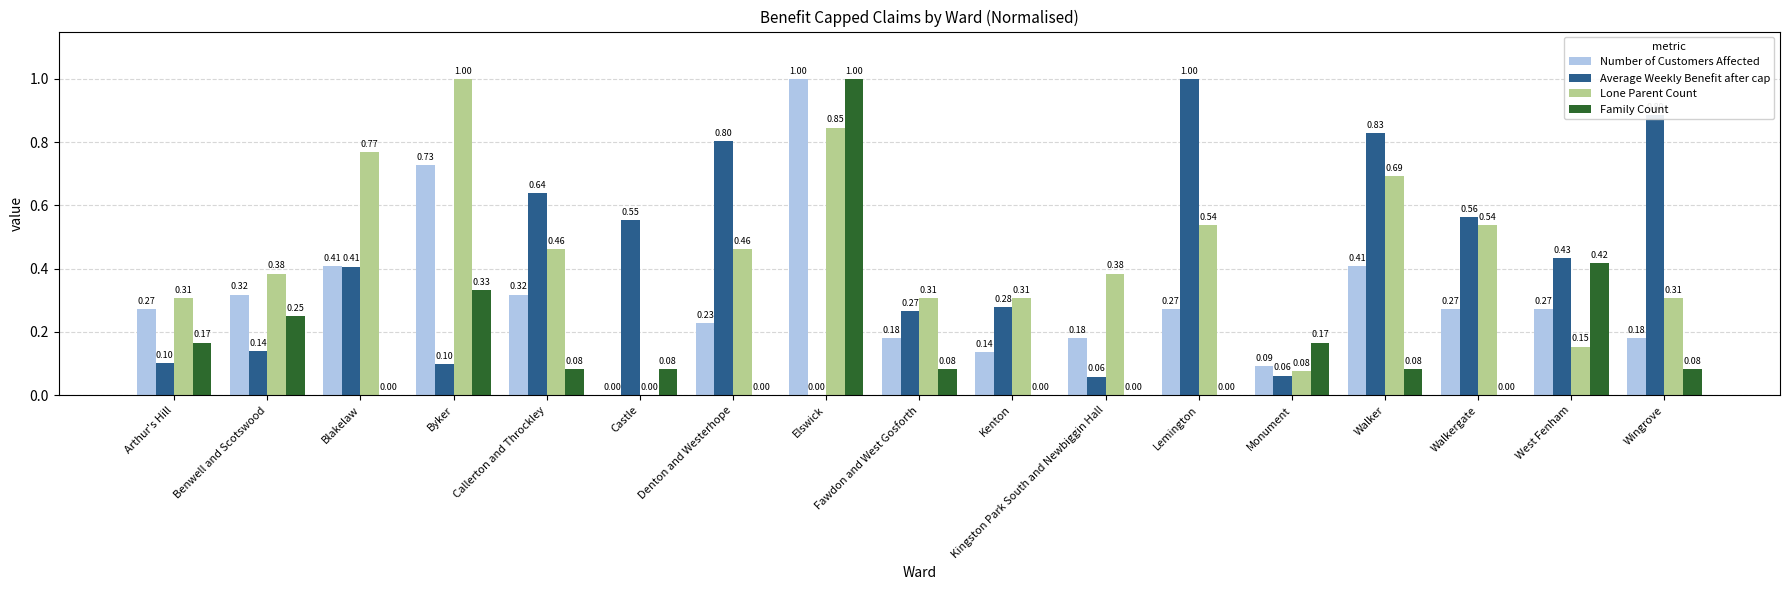

Which series has the largest total across all categories?

Lone Parent Count